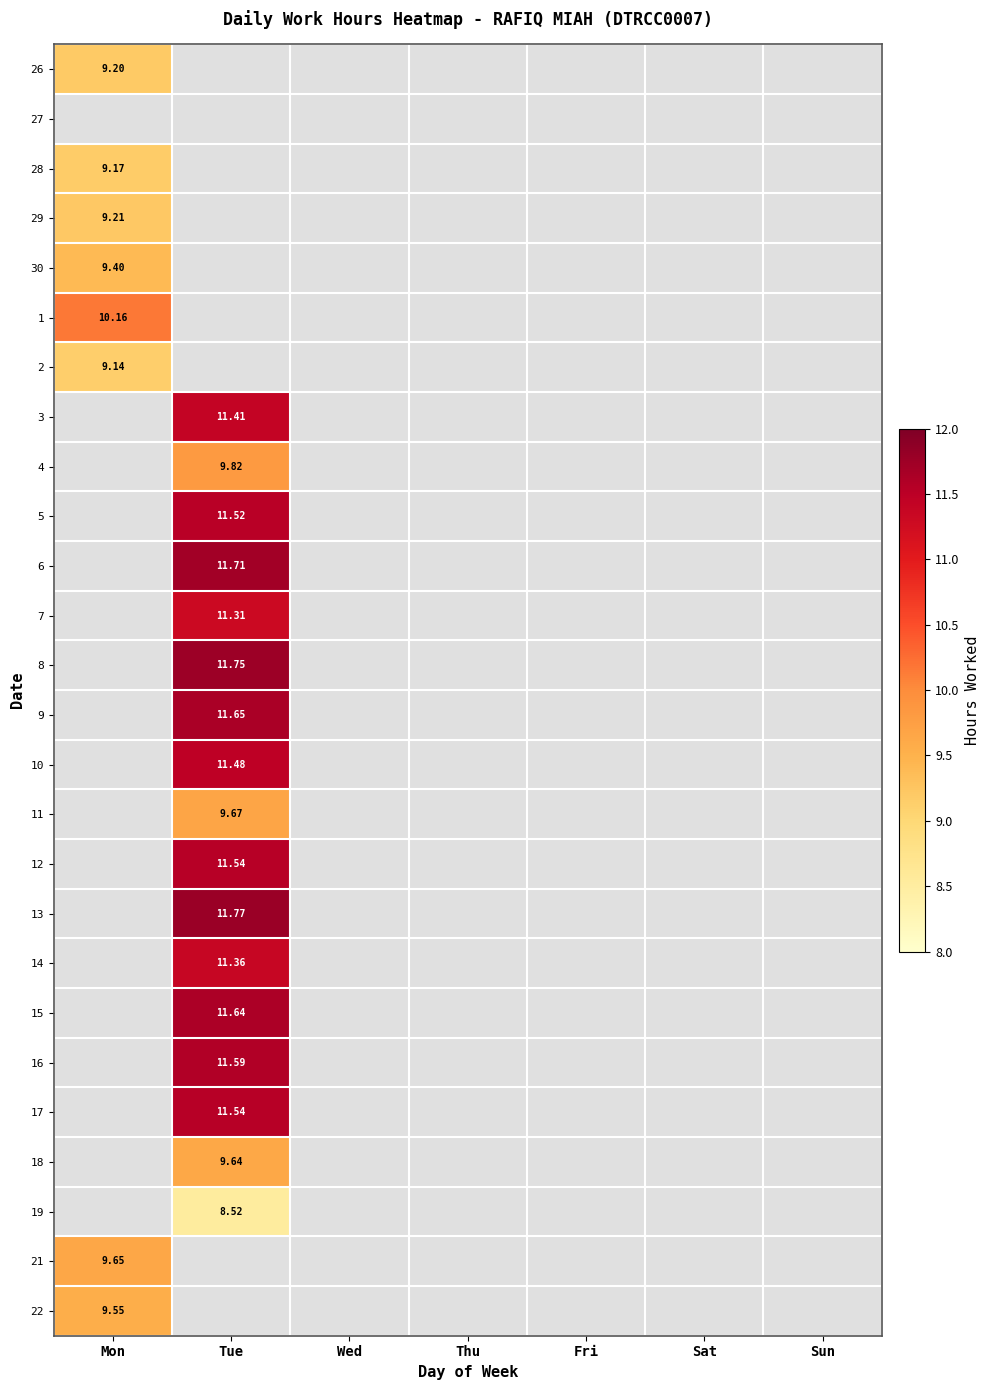

At how many categories does at least one series exceed 11?

1